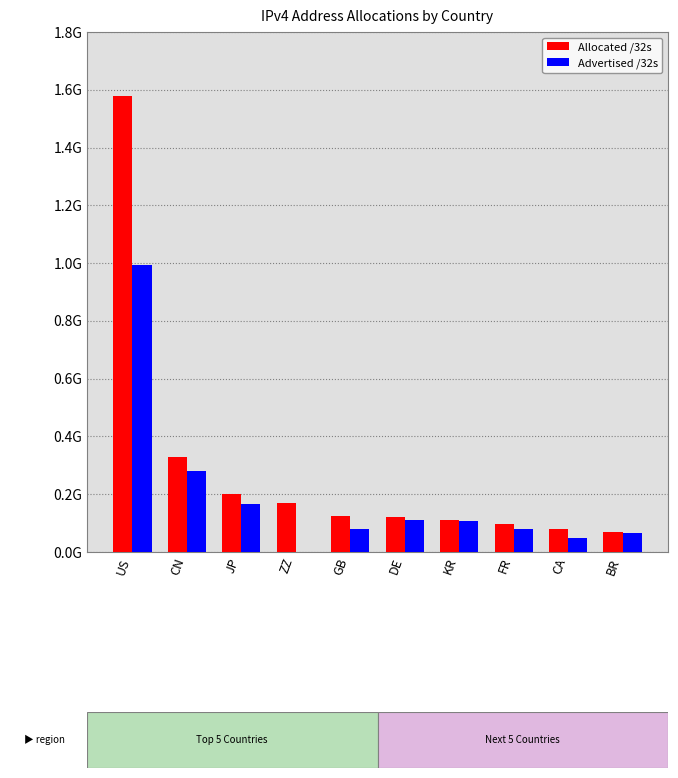

At how many categories does at least one series exceed 22682469?

10